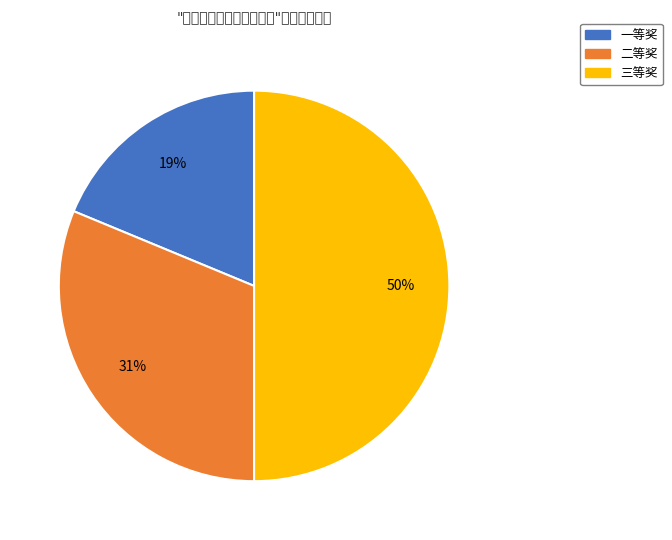

What is the largest slice in the pie chart?

三等奖